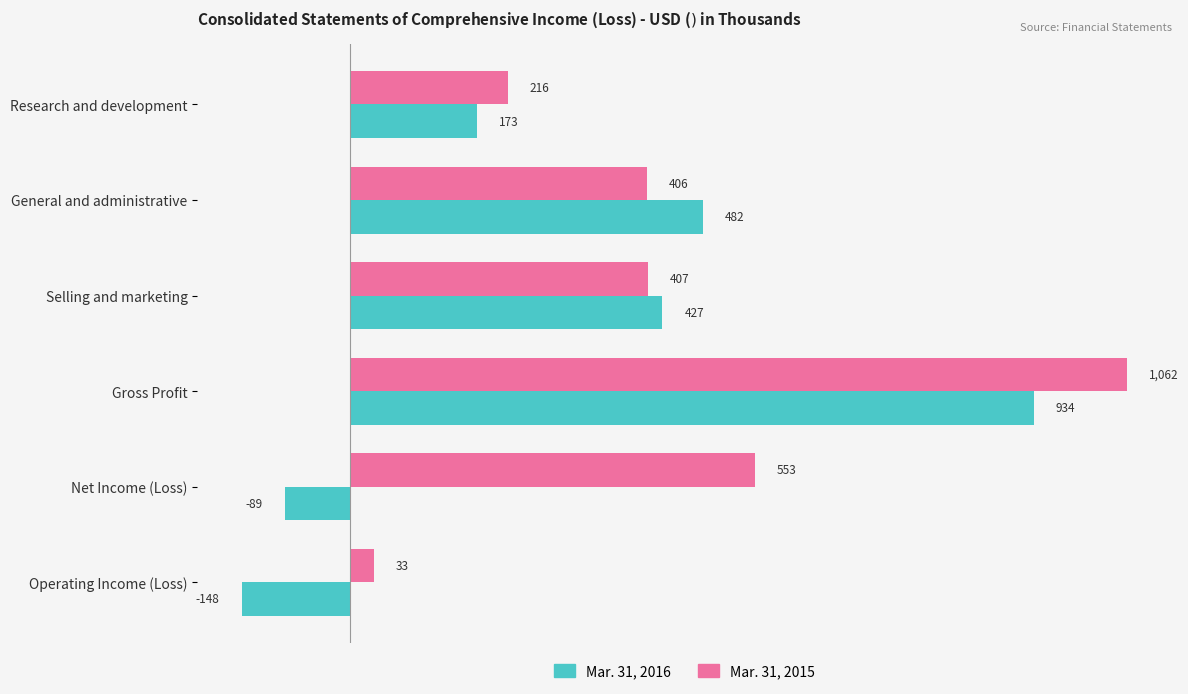

The value of Mar. 31, 2015 at Net Income (Loss) is 553. True or false?

True